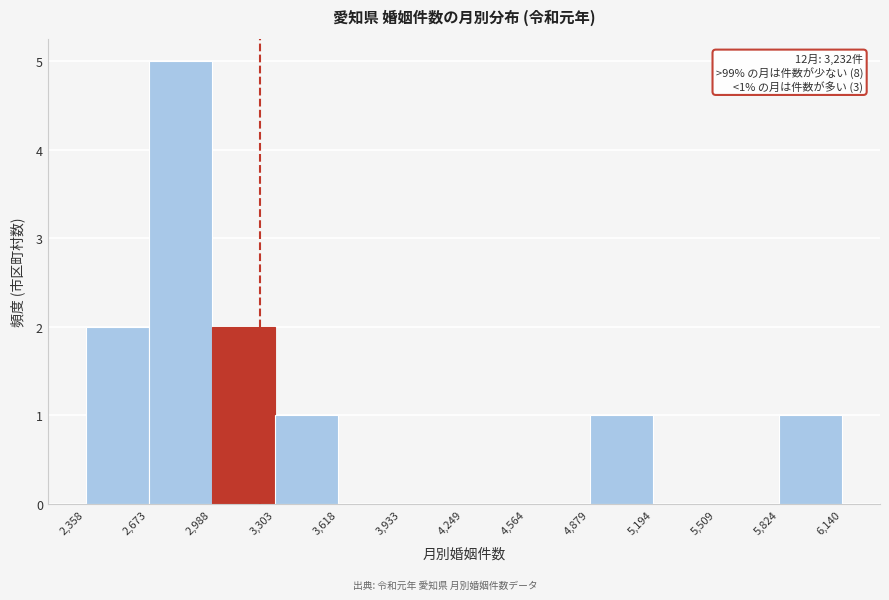

Which range on the x-axis has the tallest bar?

2,673 to 2,988